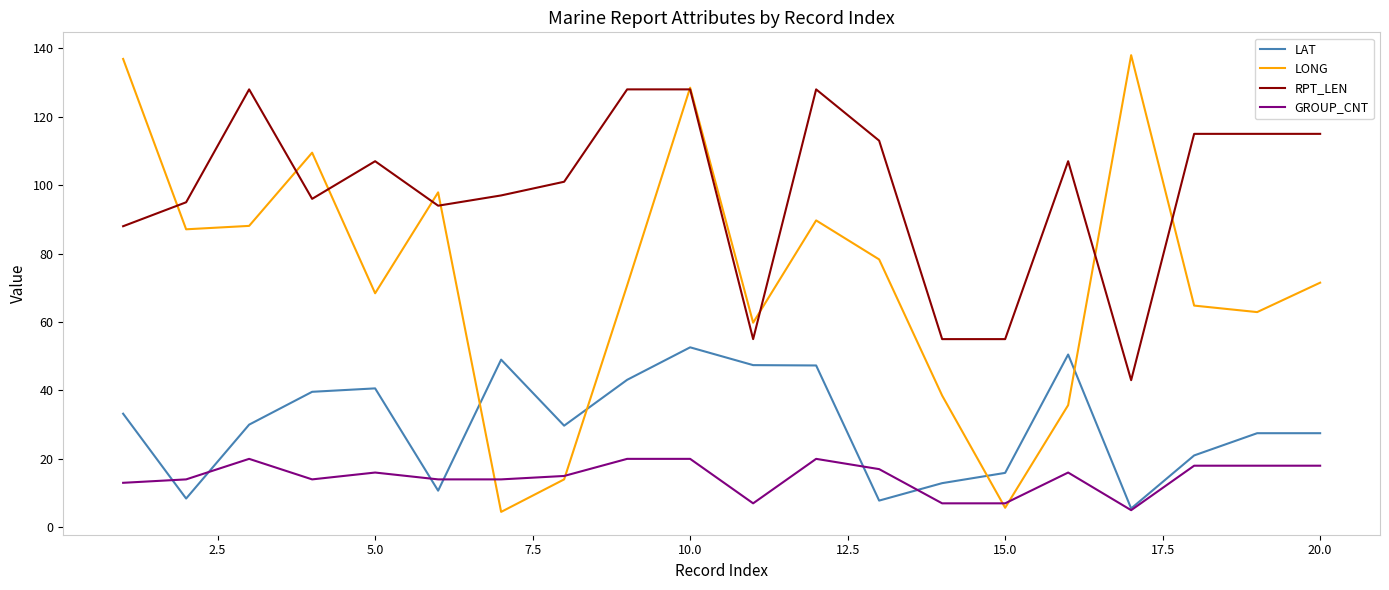

Rank the series by their average value, from lowest to highest.

GROUP_CNT, LAT, LONG, RPT_LEN